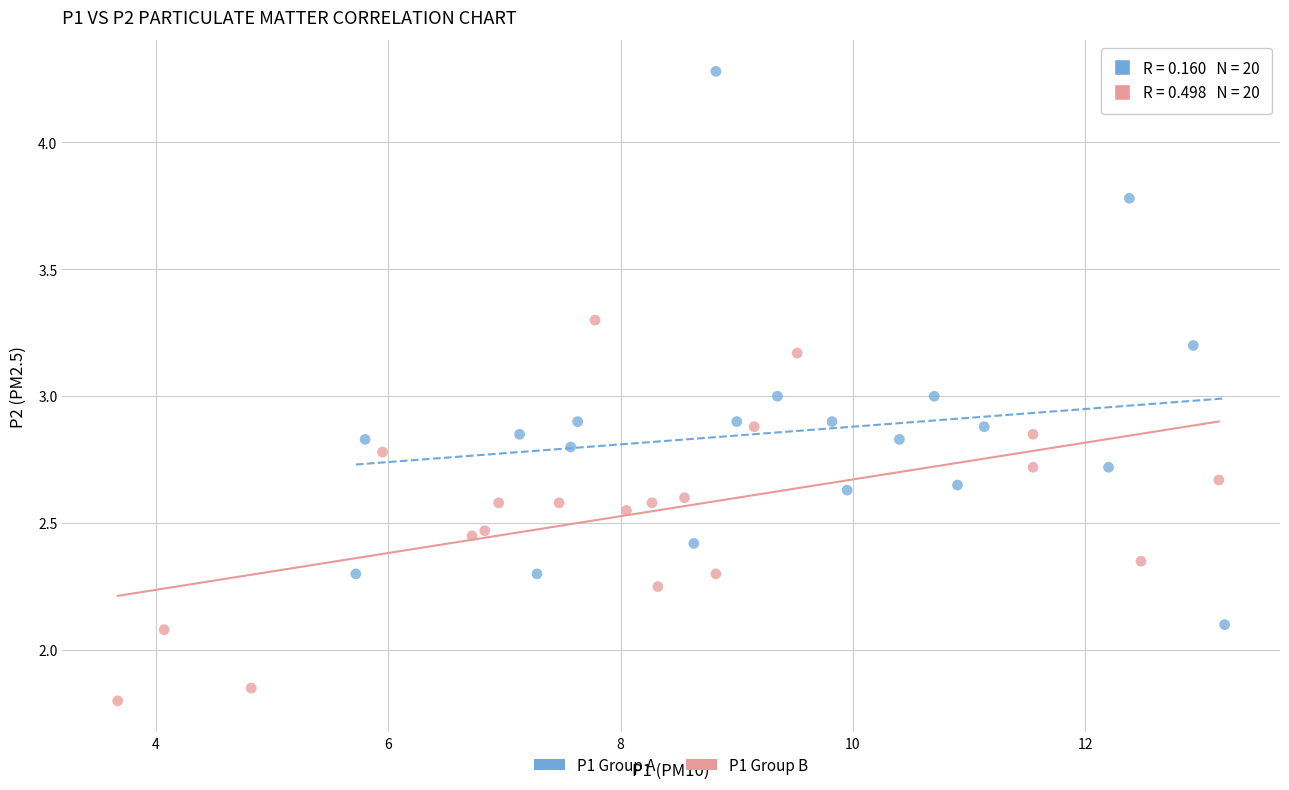

What are all the series names shown in the legend?

P1 Group A, P1 Group B